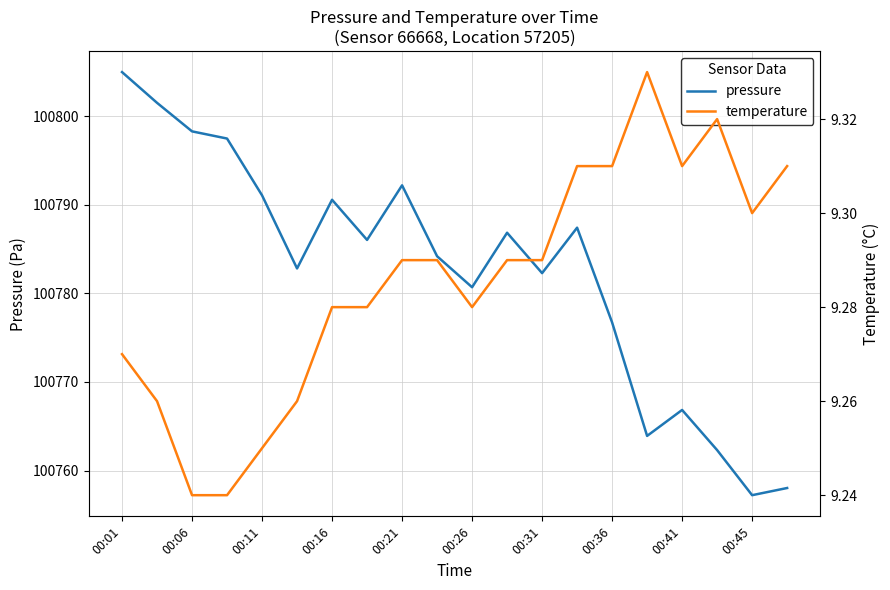

What is the minimum value for pressure?

100757.2